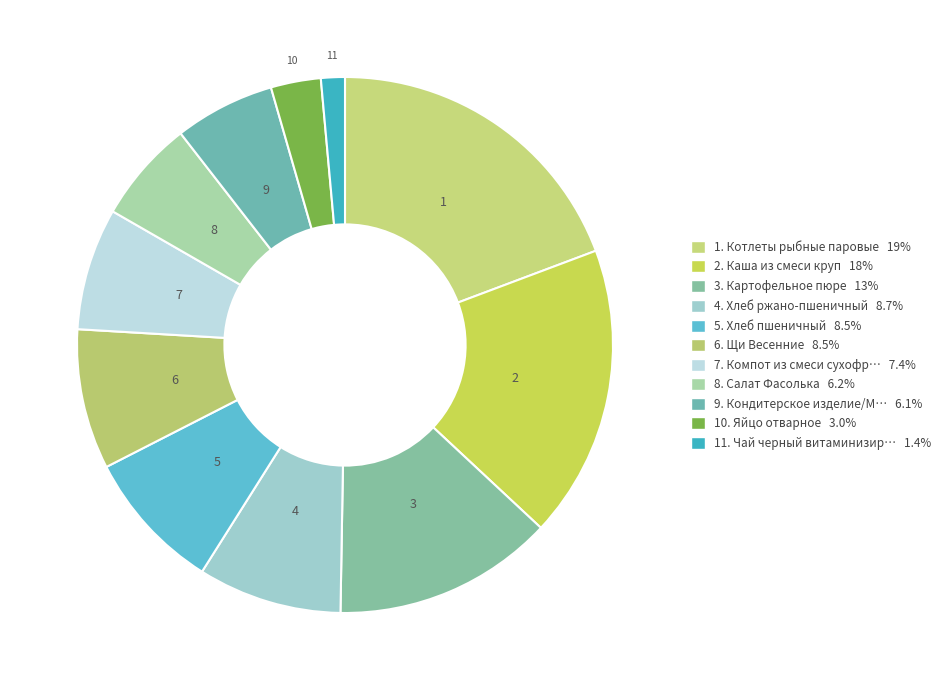

To the nearest percent, what is the average slice percentage?

9%